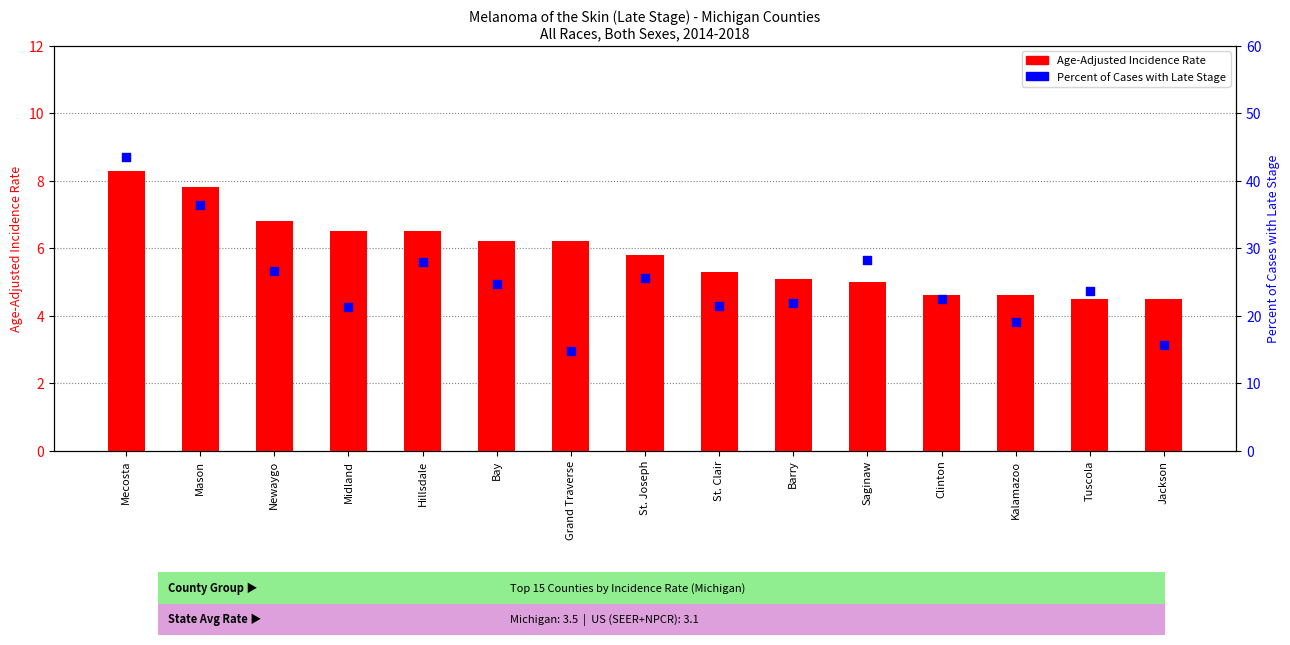

Which series contains the highest Y value?

Percent Late Stage